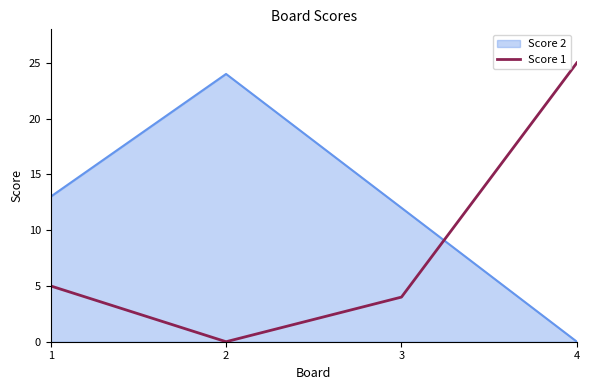

Which category has the highest value across all series?

4